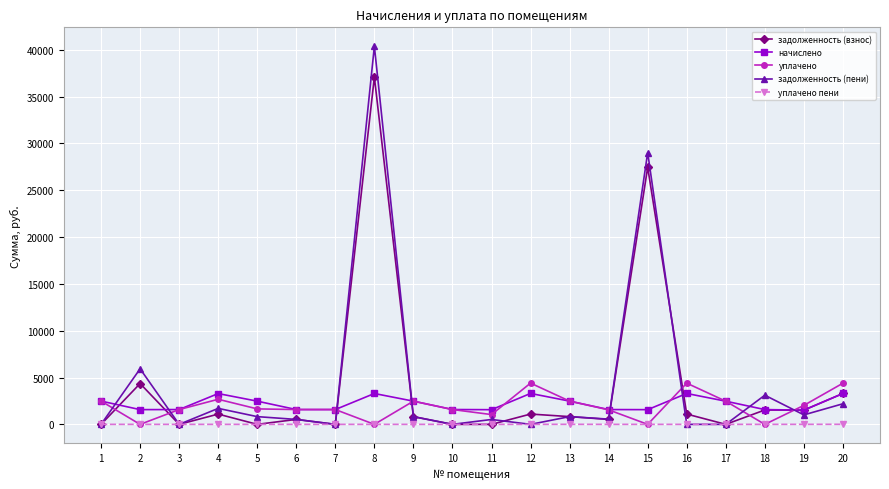

True or false: начислено and уплачено cross at least once.

True